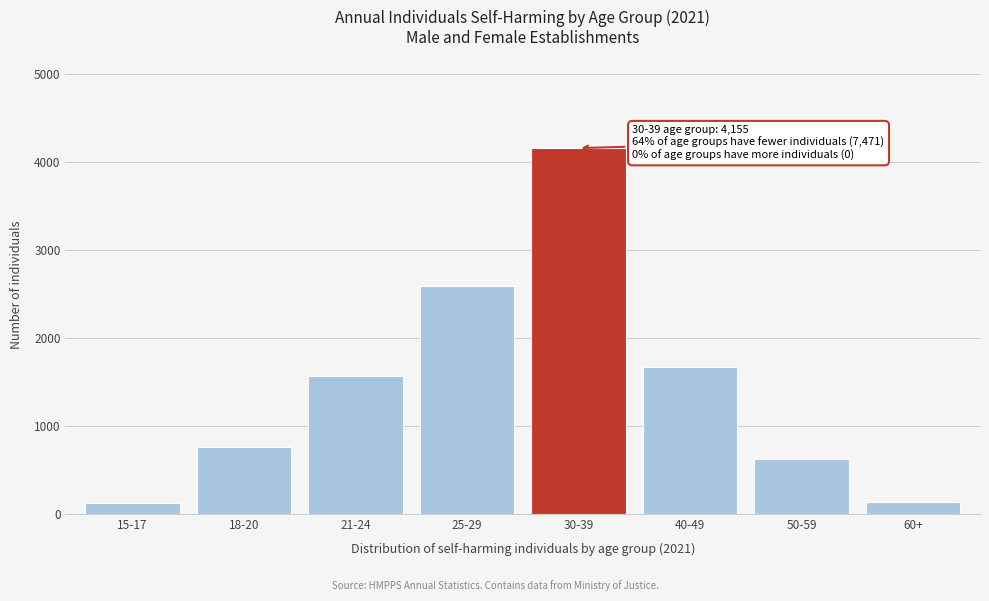

What is the label of the 8th bar from the left?

60+